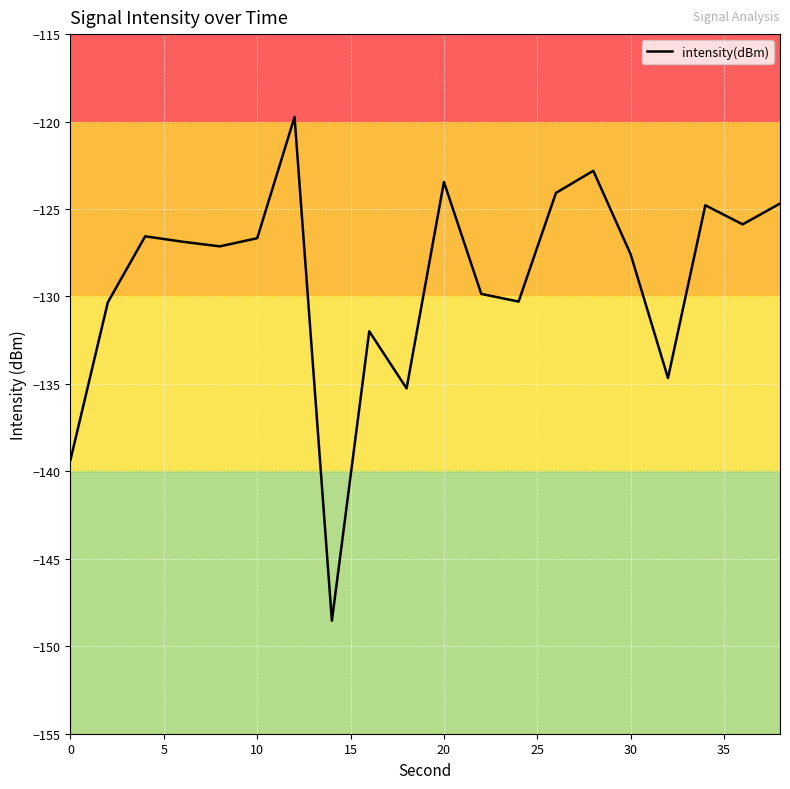

What is the minimum value shown in the chart?

-148.5